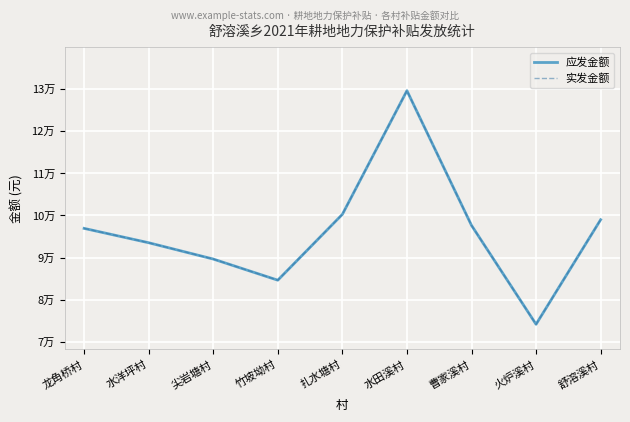

Is this an area chart (filled region under the line)?

No